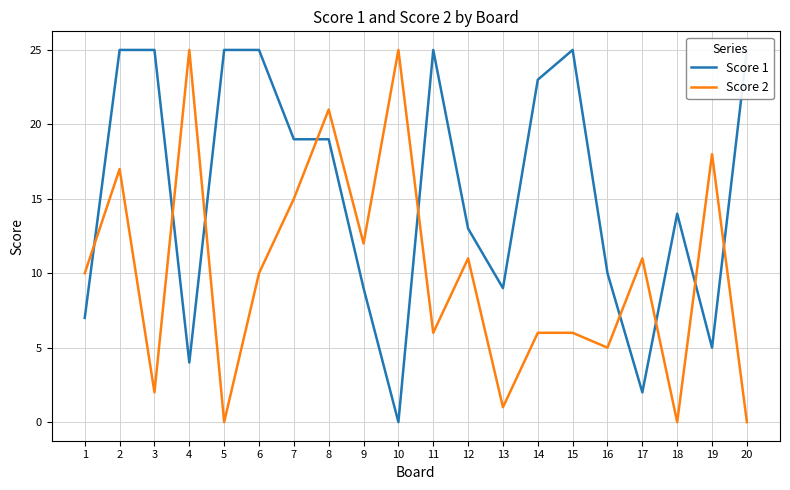

Rank the series by their average value, from lowest to highest.

Score 2, Score 1